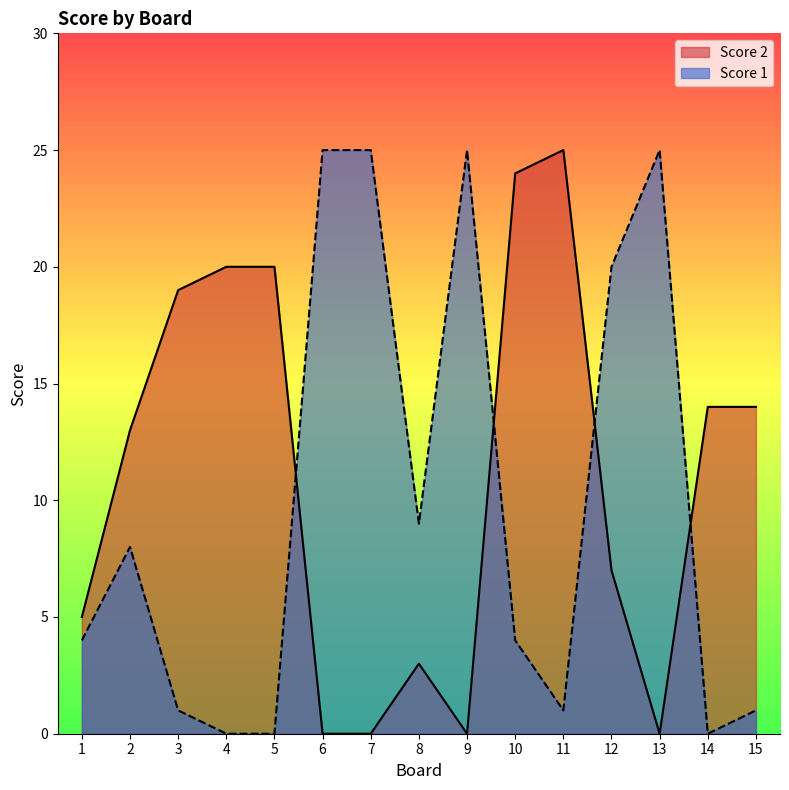

True or false: Score 2 and Score 1 cross at least once.

True